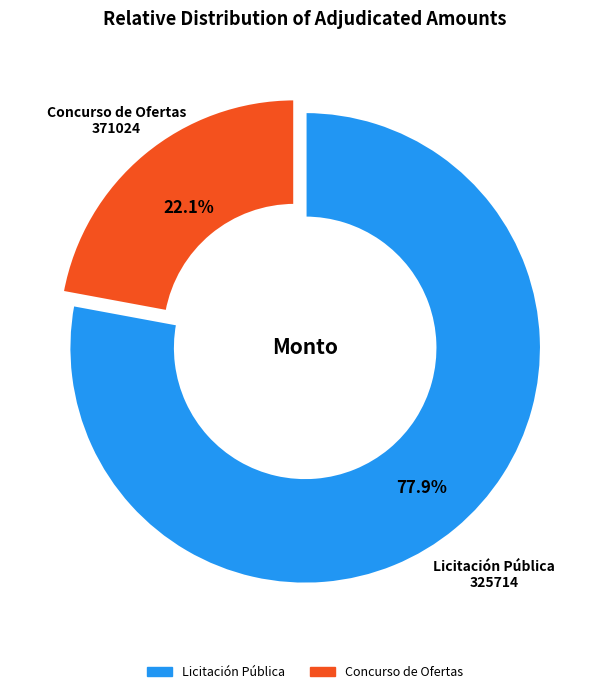

Is there a majority slice in this chart?

Yes